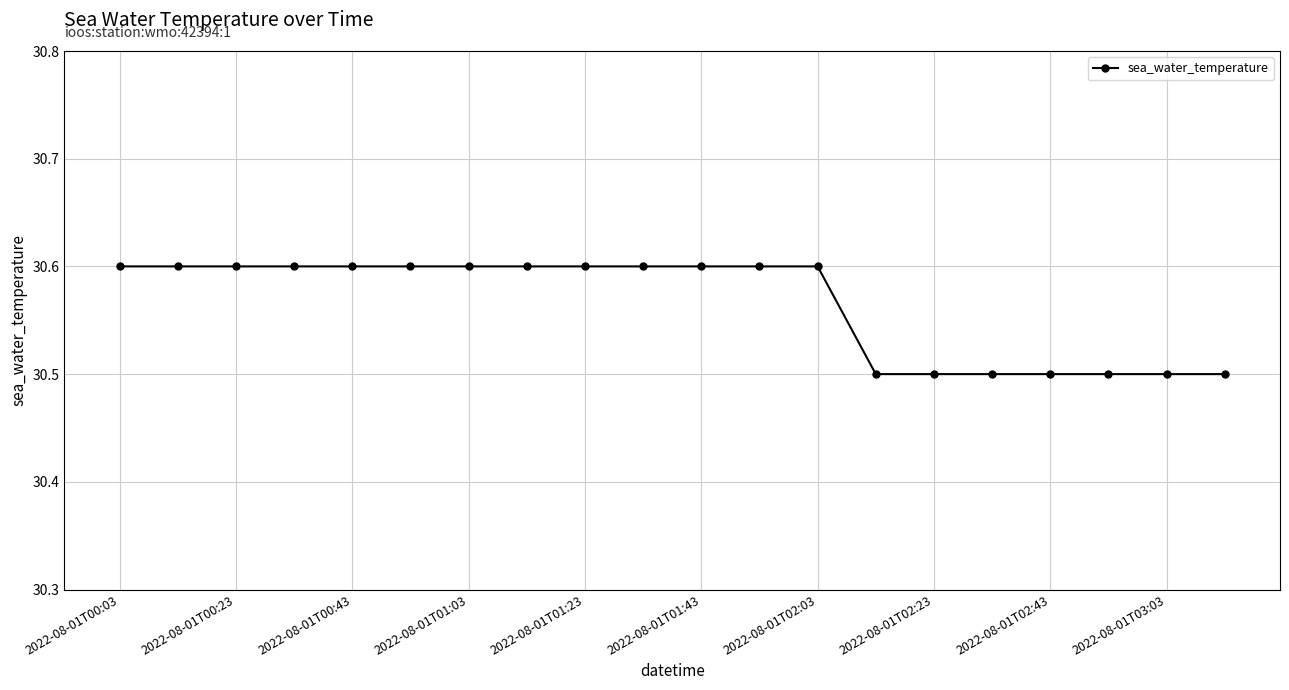

What is the average value?

30.6